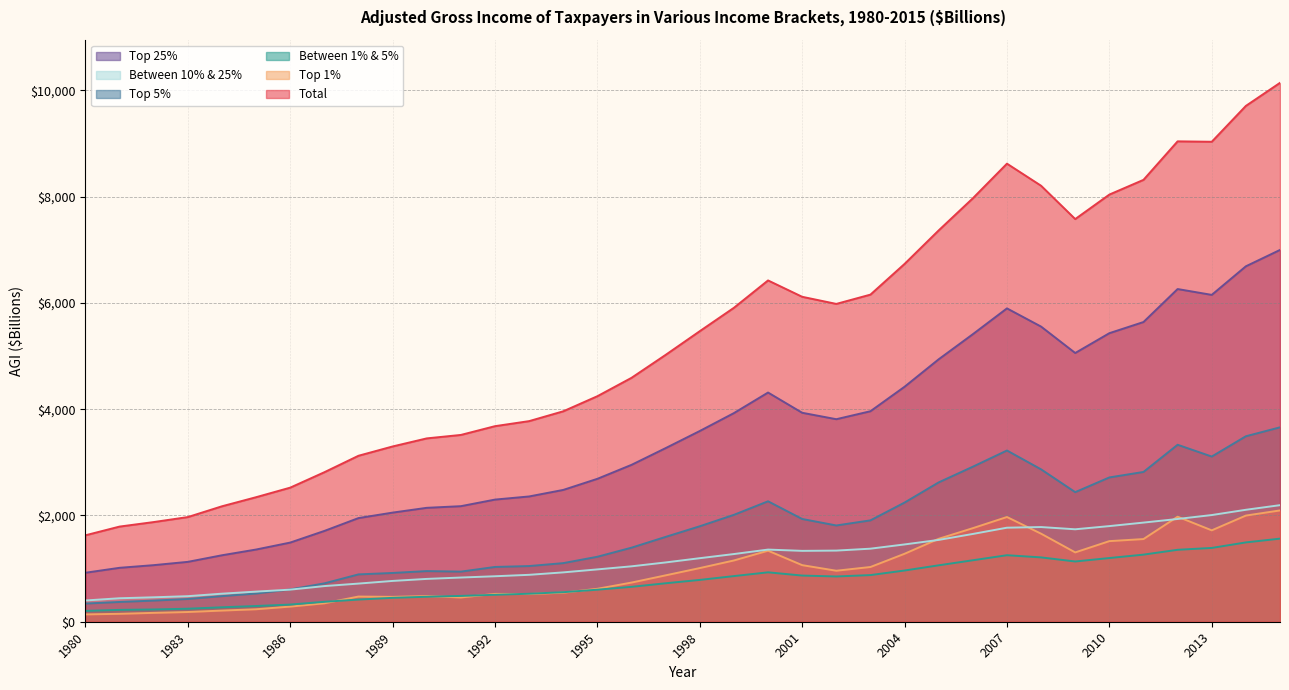

At how many categories does at least one series exceed 3805?

22